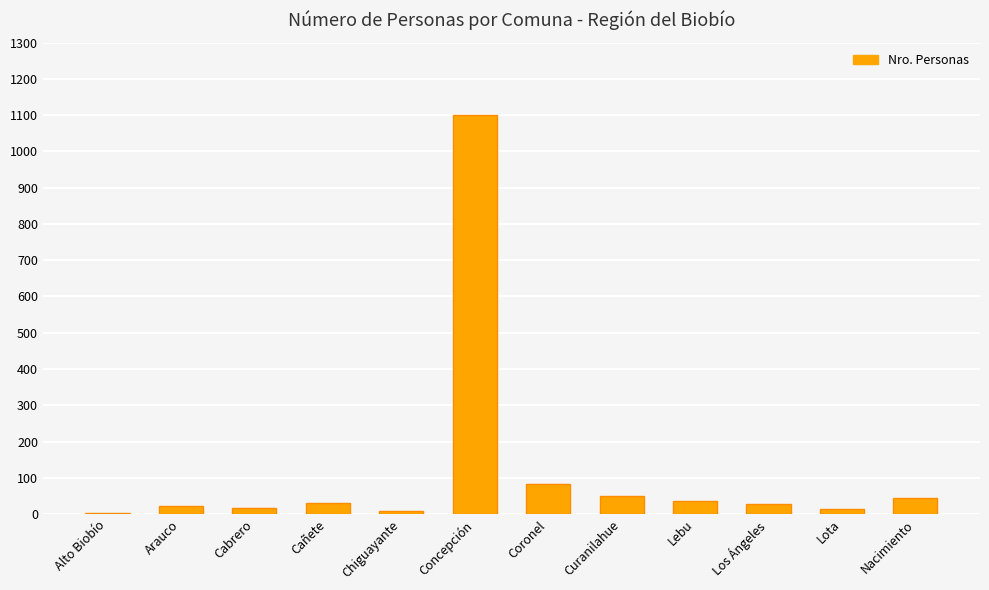

Is it true that the value at Concepción is 1101?

True